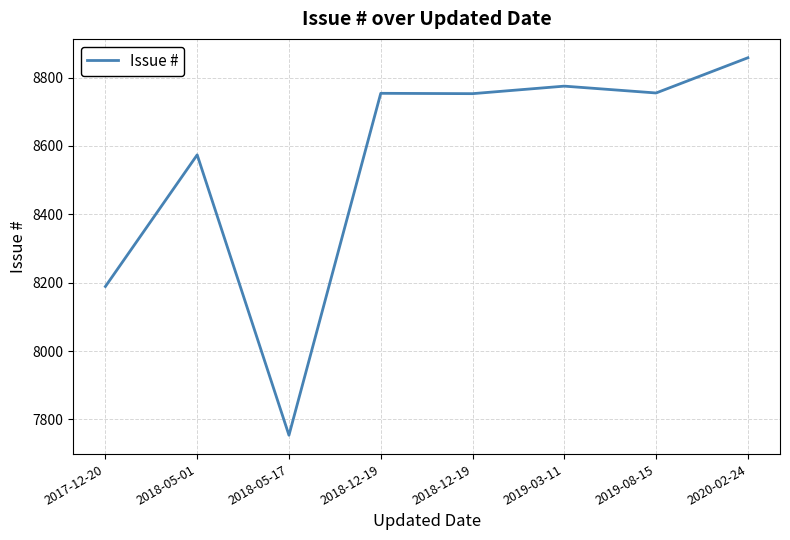

Is this an area chart (filled region under the line)?

No